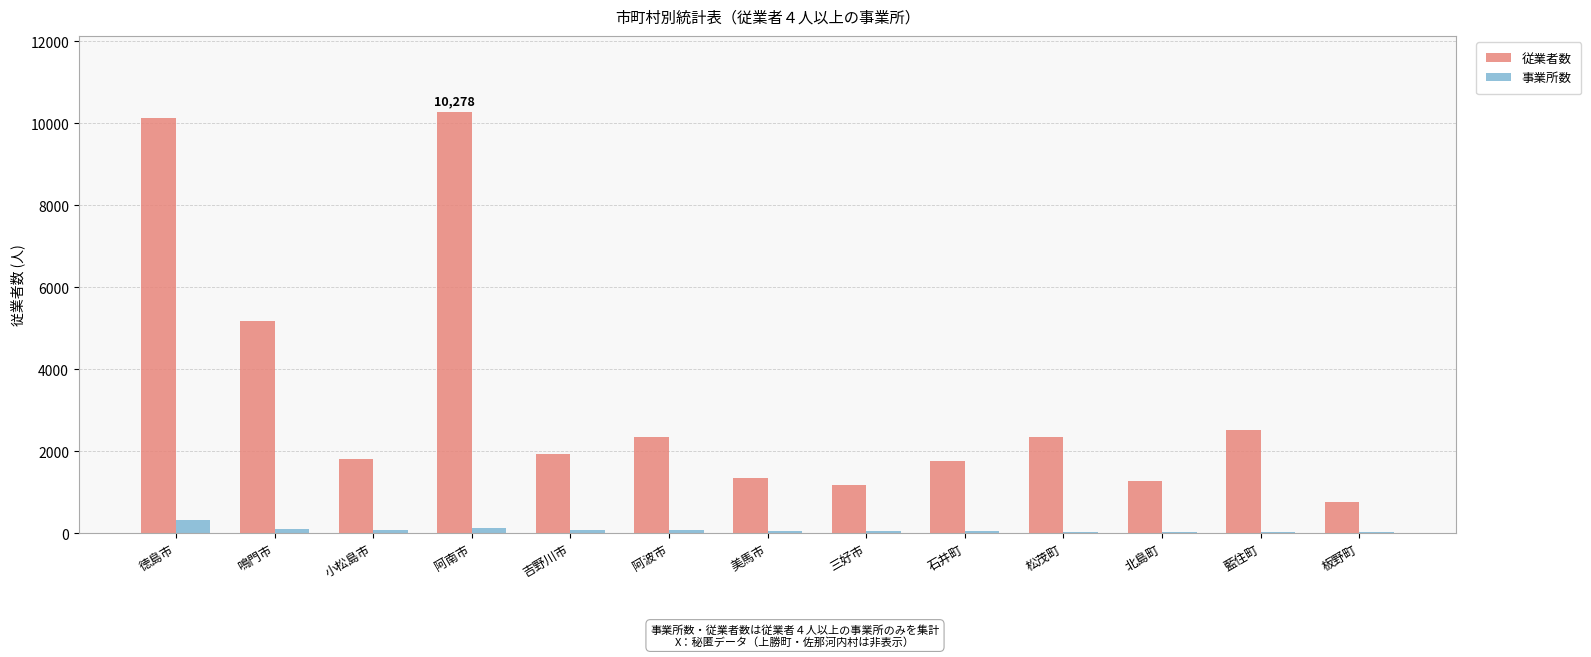

What is the sum of all 従業者数 values?

42835